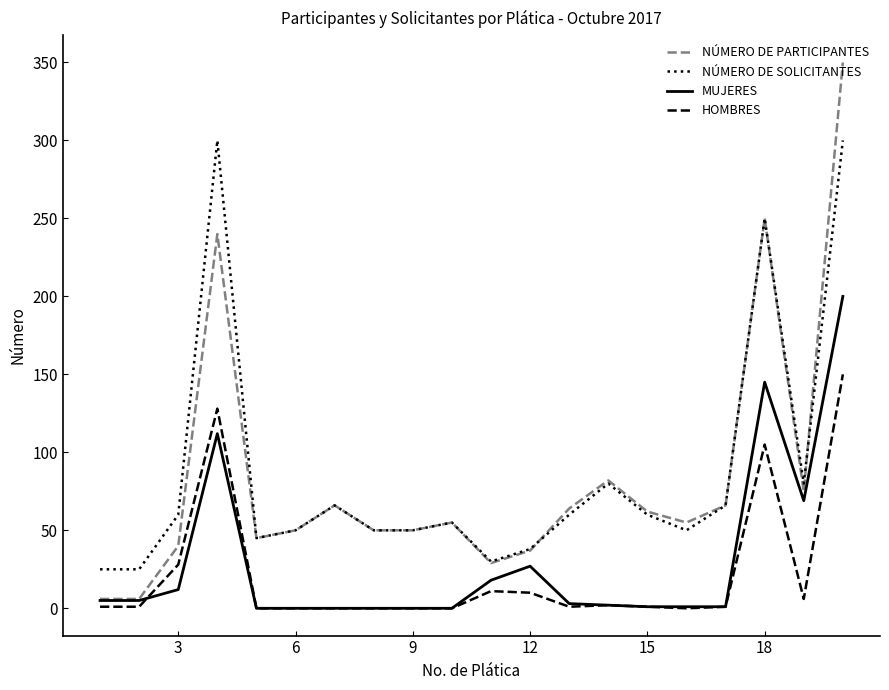

True or false: NÚMERO DE PARTICIPANTES and NÚMERO DE SOLICITANTES intersect in this chart.

True